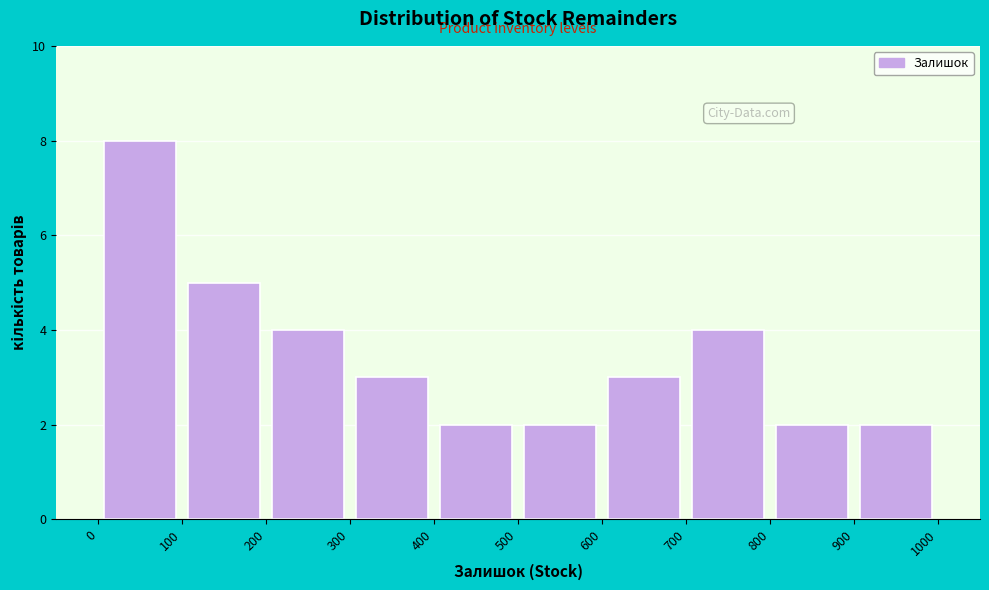

Which range on the x-axis has the tallest bar?

0 to 100